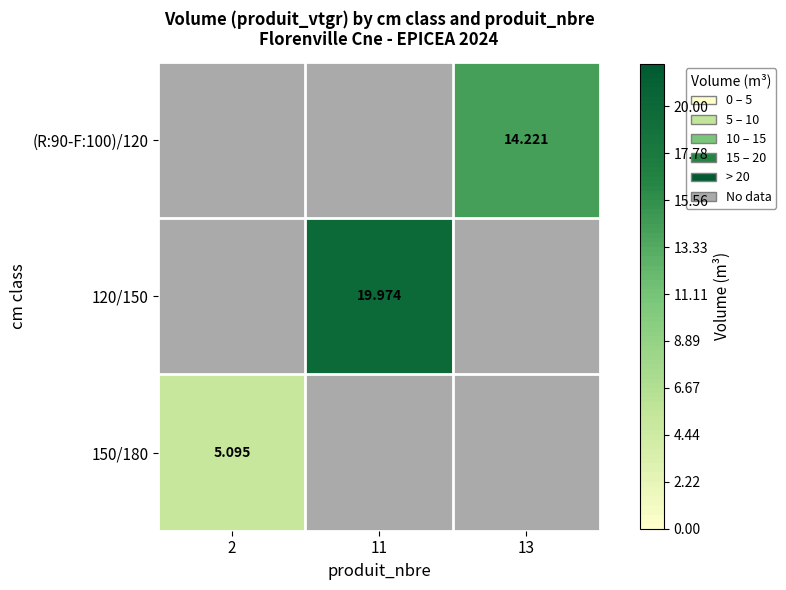

Which has a higher value, 13 or 11?

11